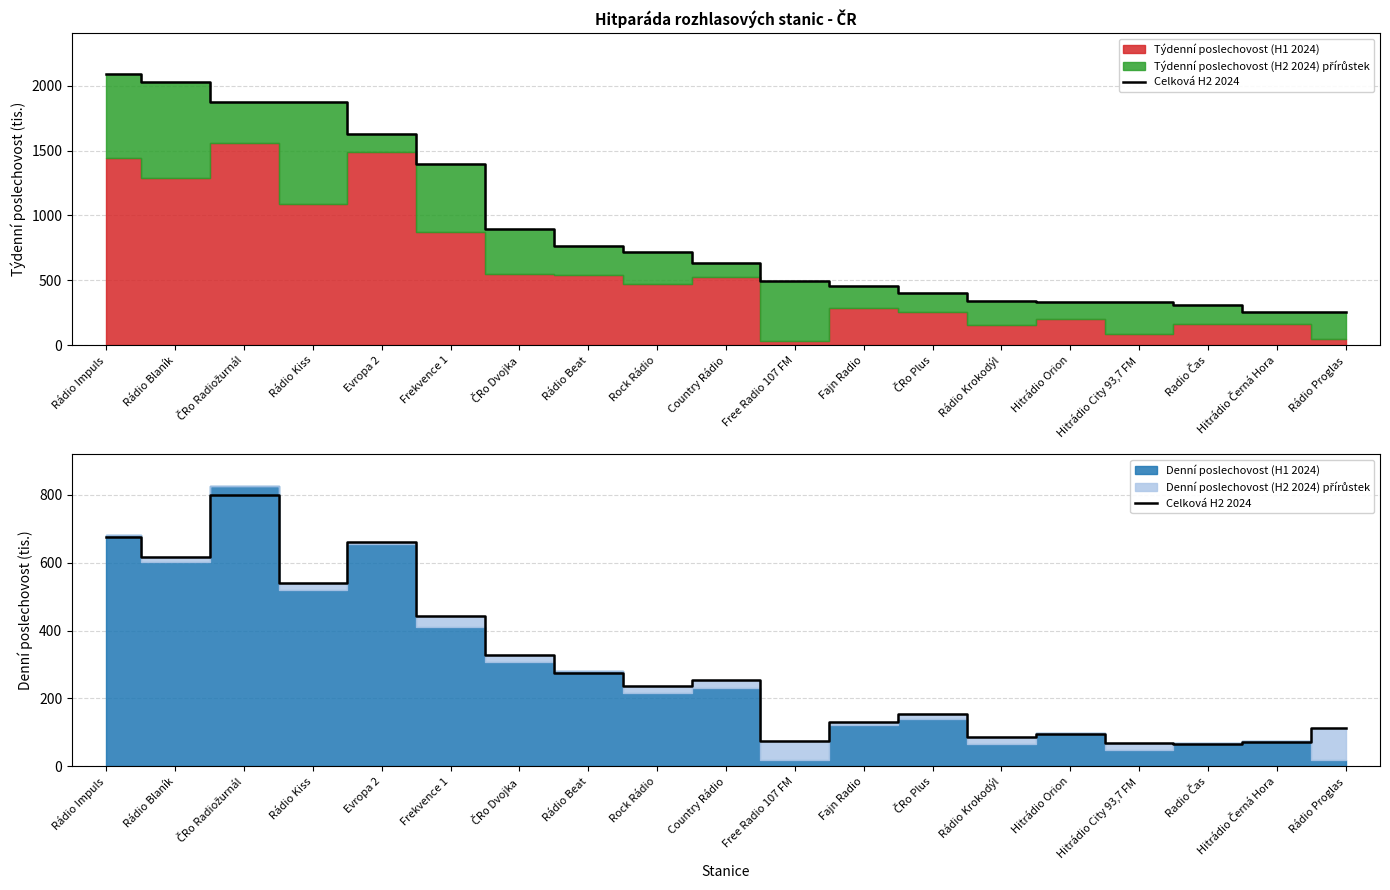

Is it true that the value at Fajn Radio is 130?

True